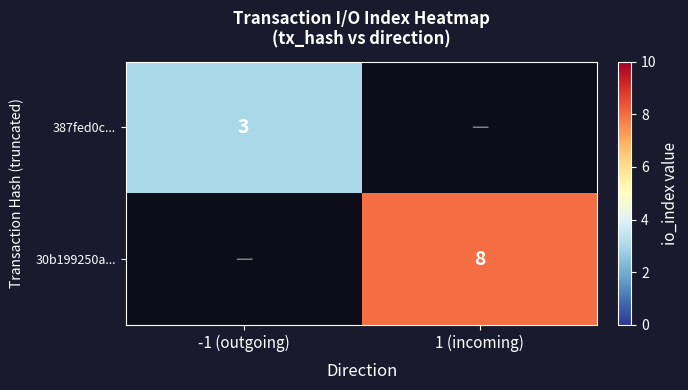

The 30b199250a... series shows 8 at 1 (incoming). True or false?

True